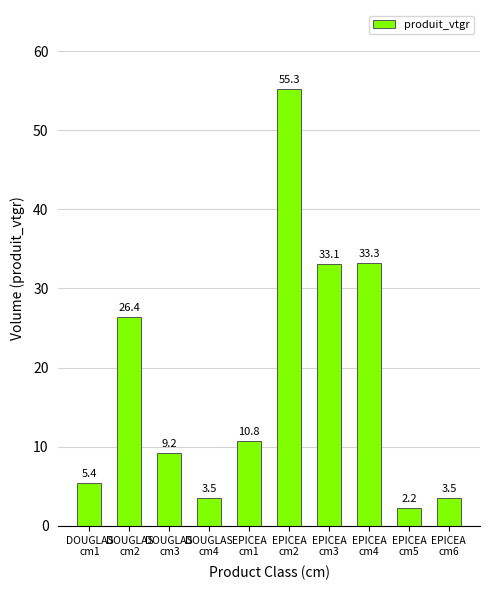

Reading left to right, what are all the values shown in this chart?

DOUGLAS
cm1=5.4	DOUGLAS
cm2=26.4	DOUGLAS
cm3=9.2	DOUGLAS
cm4=3.5	EPICEA
cm1=10.8	EPICEA
cm2=55.3	EPICEA
cm3=33.1	EPICEA
cm4=33.3	EPICEA
cm5=2.2	EPICEA
cm6=3.5